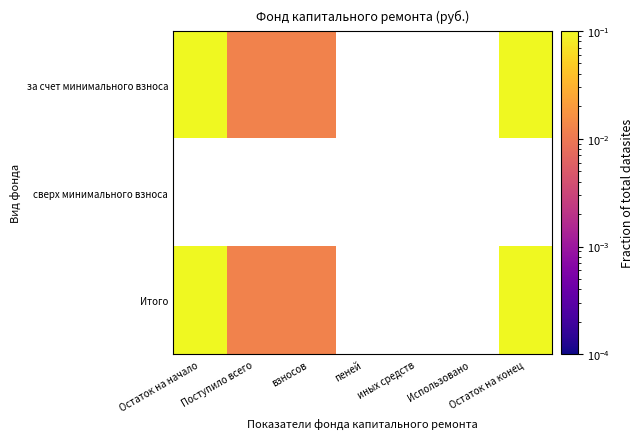

What is the maximum value shown in the chart?

0.2